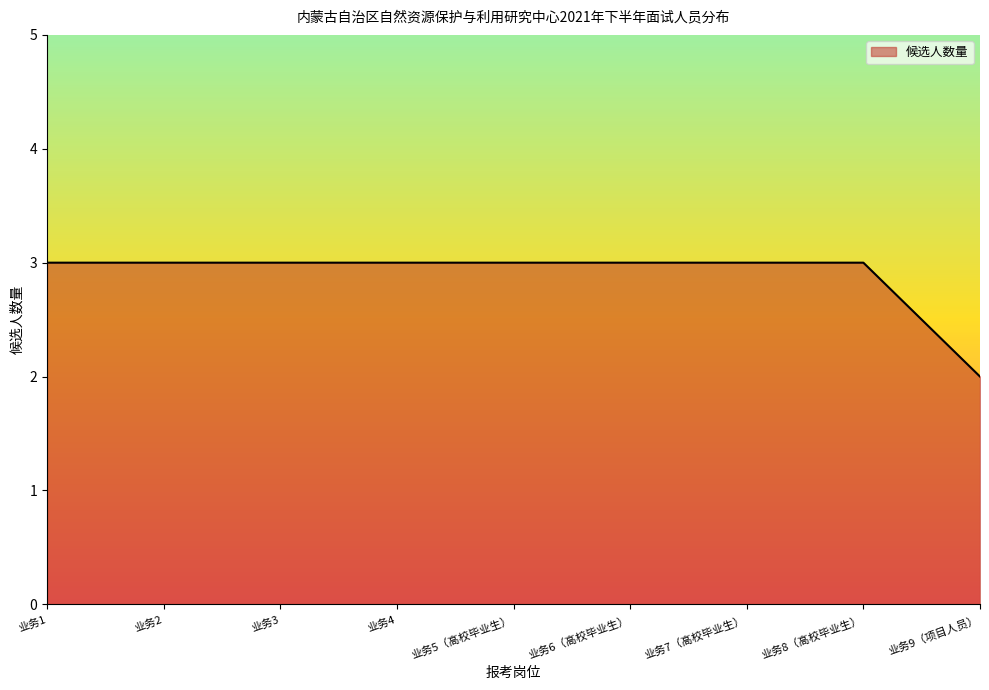

Count the values in the range 3 to 4.

8